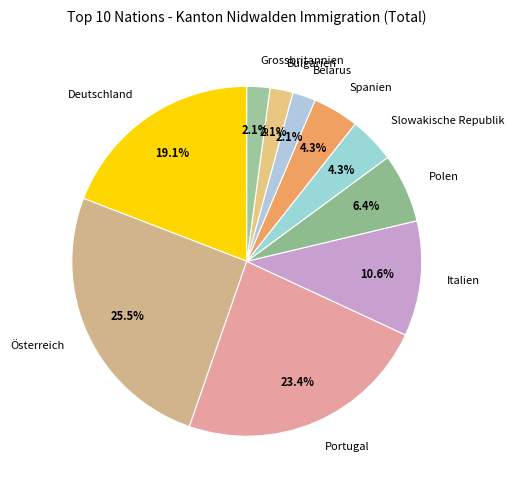

To the nearest percent, what percentage of the pie is Bulgarien?

2%